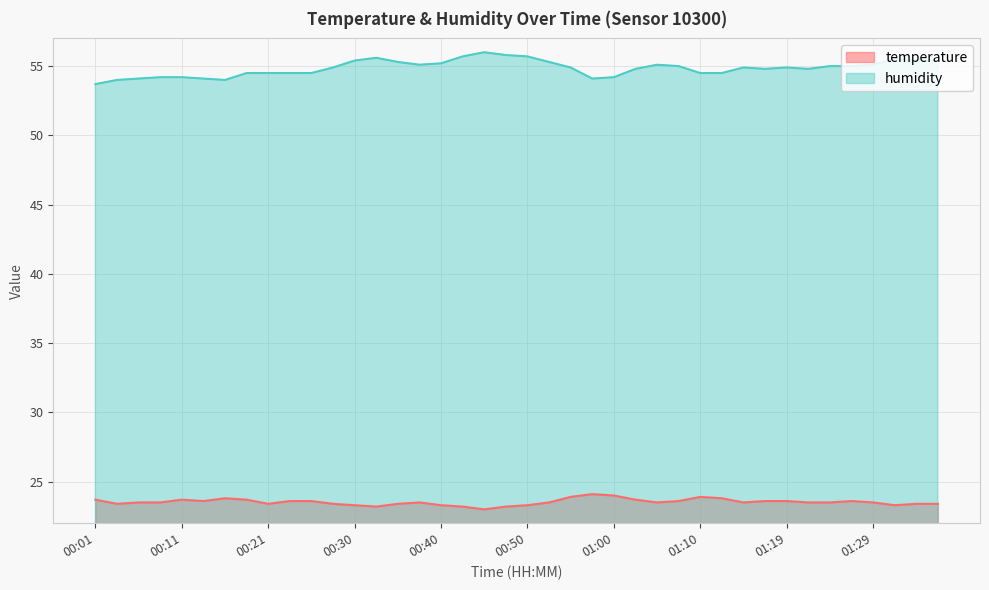

What is the value of the temperature point at the 18th from the left?

23.2